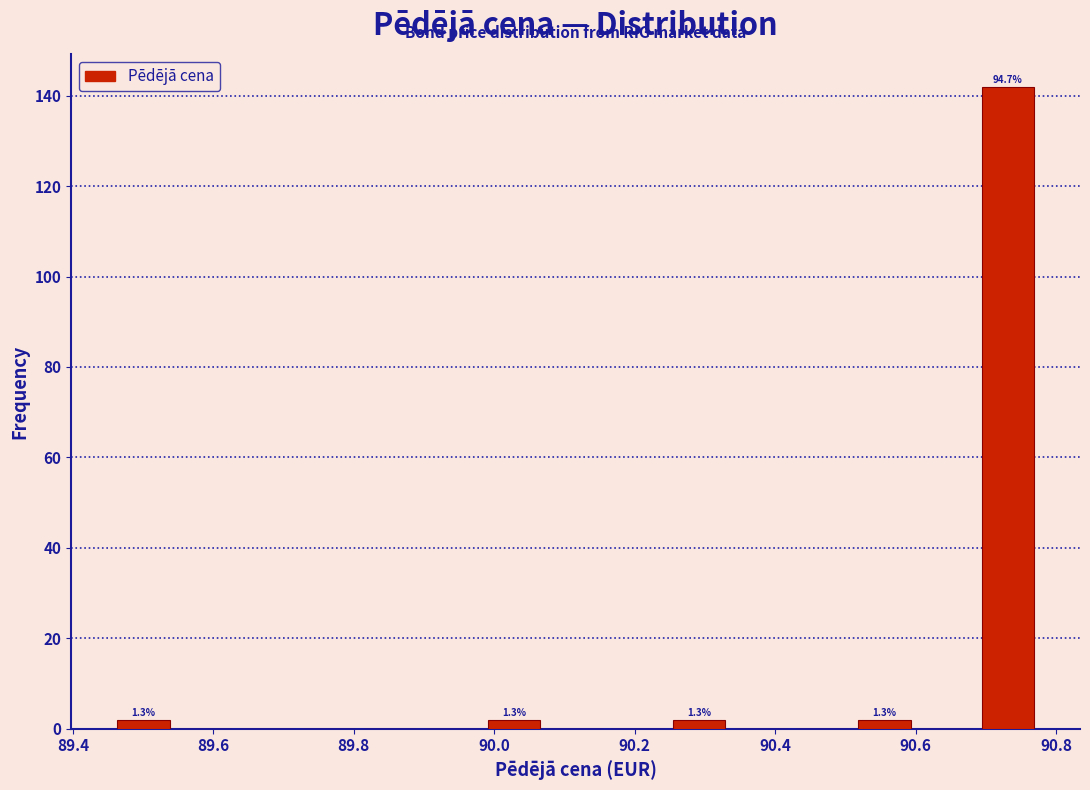

Over which range of the x-axis is the bar tallest?

90.68 to 90.78